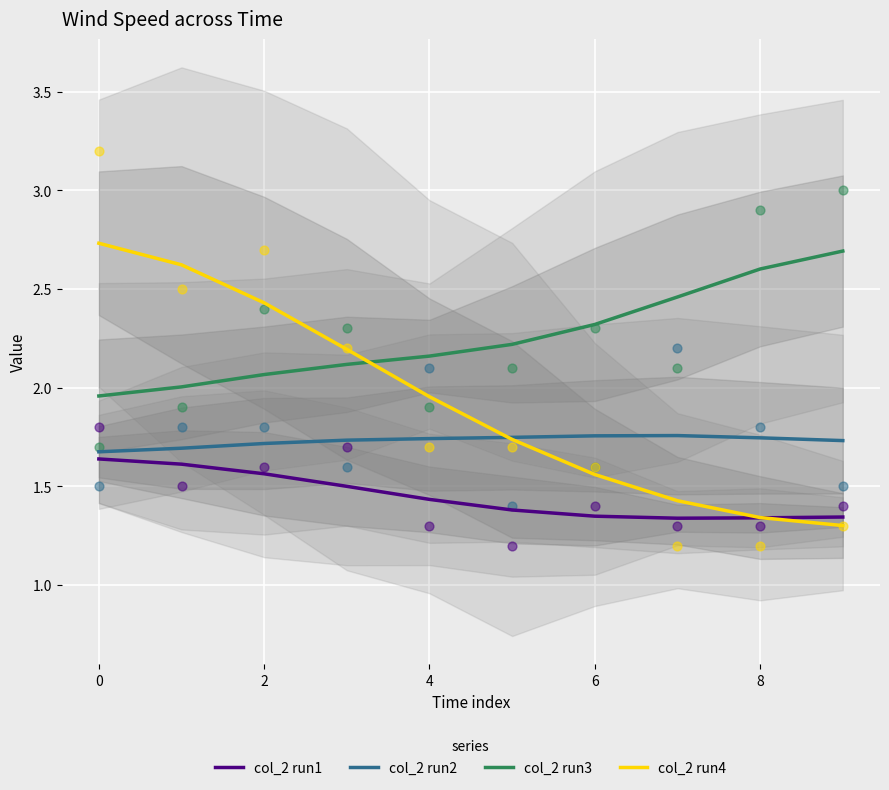

True or false: col_2 run3 and col_2 run4 intersect in this chart.

True